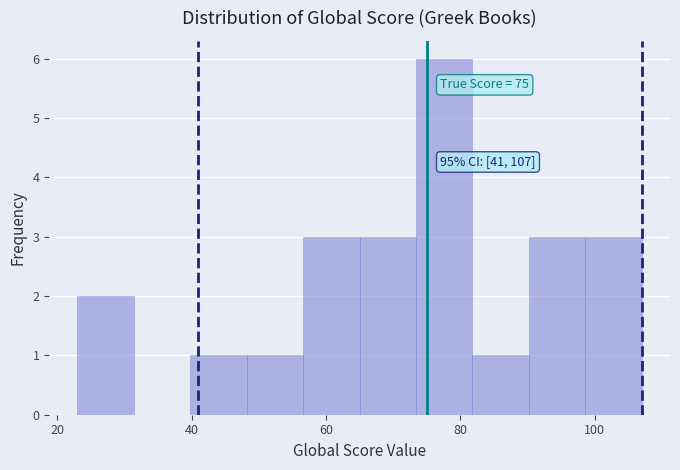

Over which range of the x-axis is the bar tallest?

73.4 to 81.8